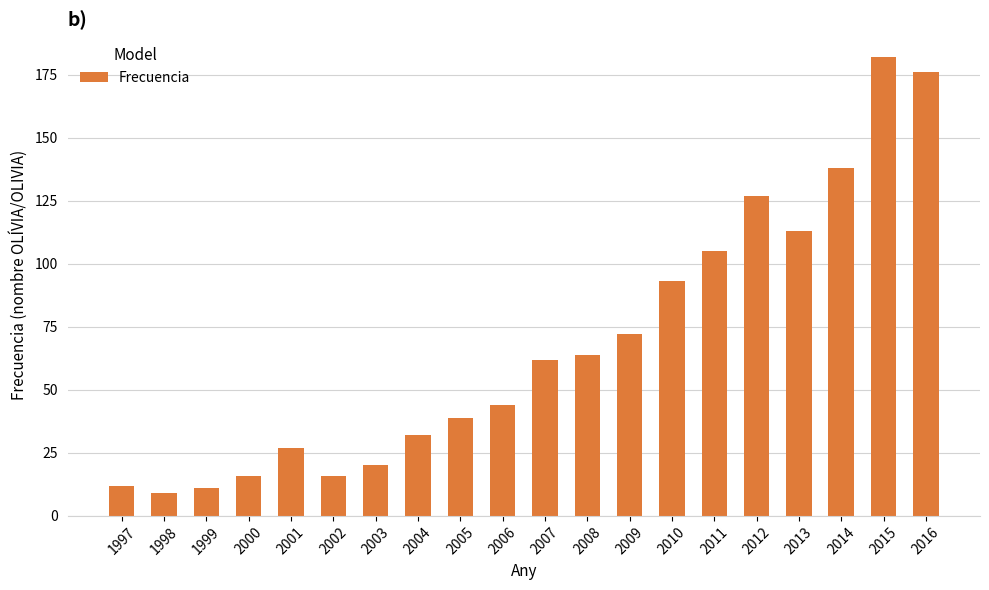

Approximately how many times larger is the value at 2005 compared to 2015?

0.2